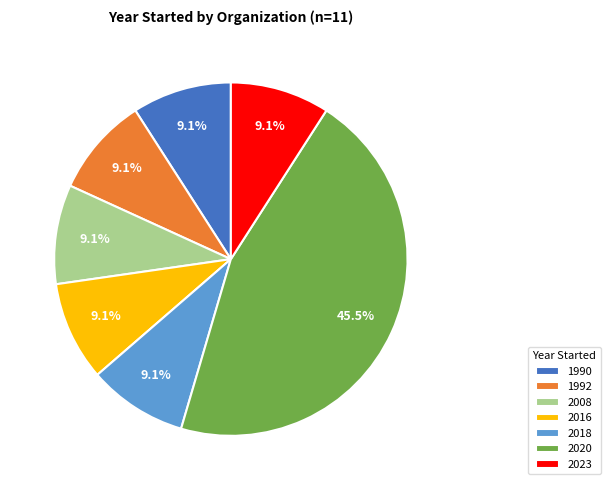

Does 2023 account for over 50% of the chart?

No